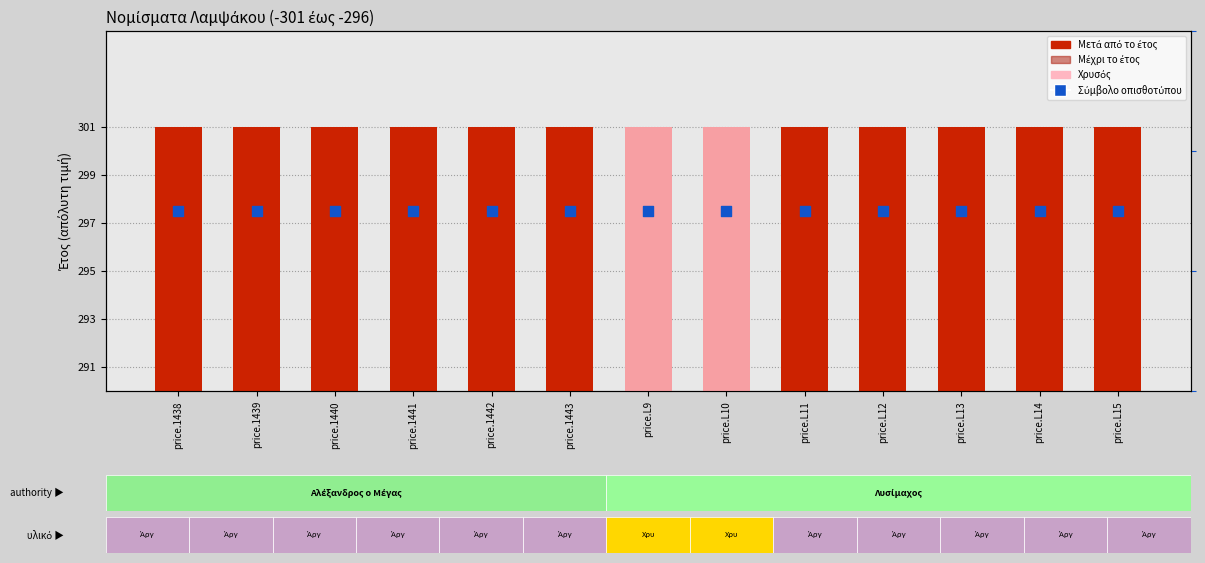

Which series contains the highest Y value?

Μετά από το έτος